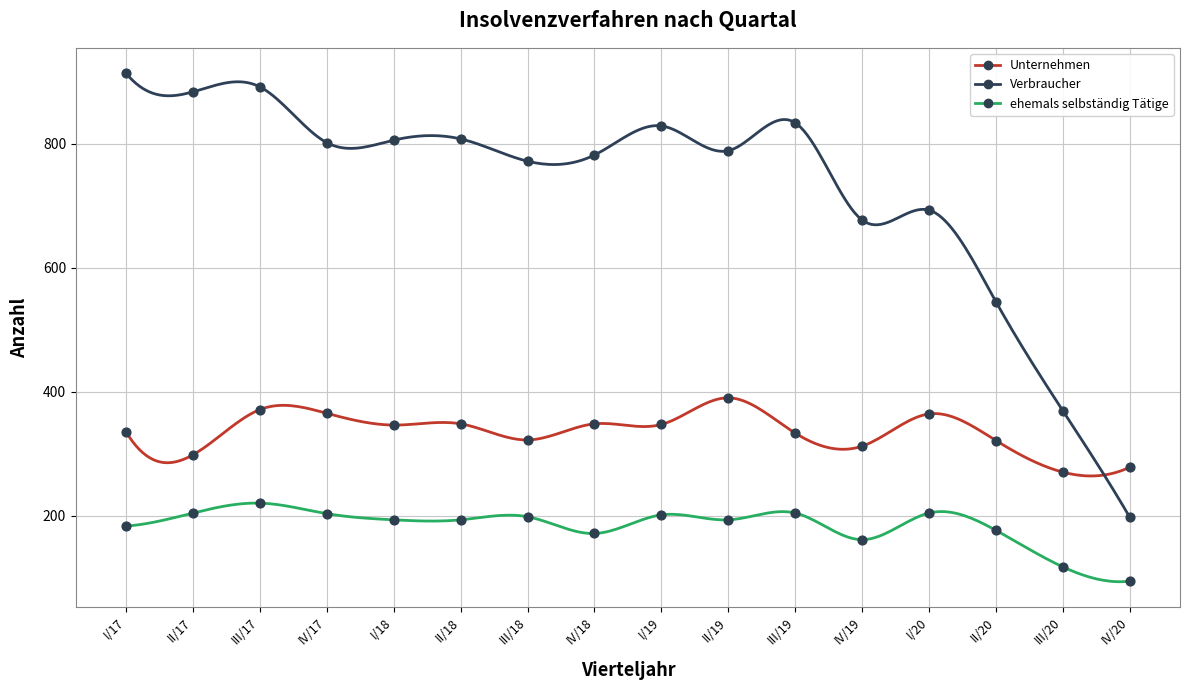

Count the number of points in this scatter plot.

48